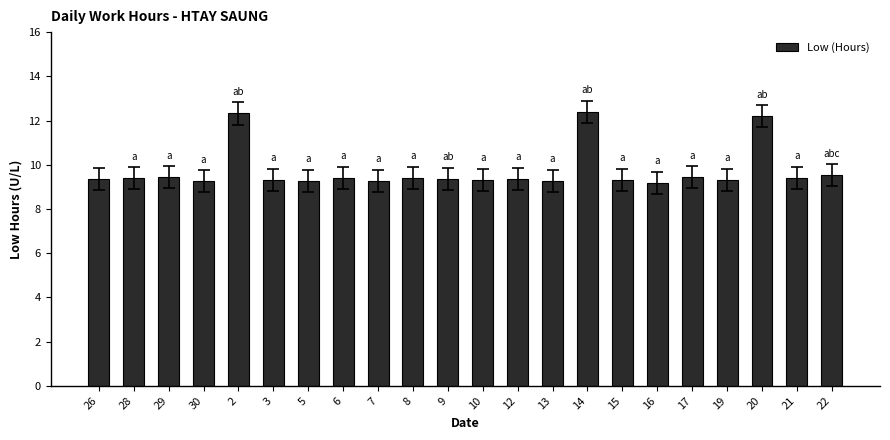

The value at 13 is 16.4. True or false?

False